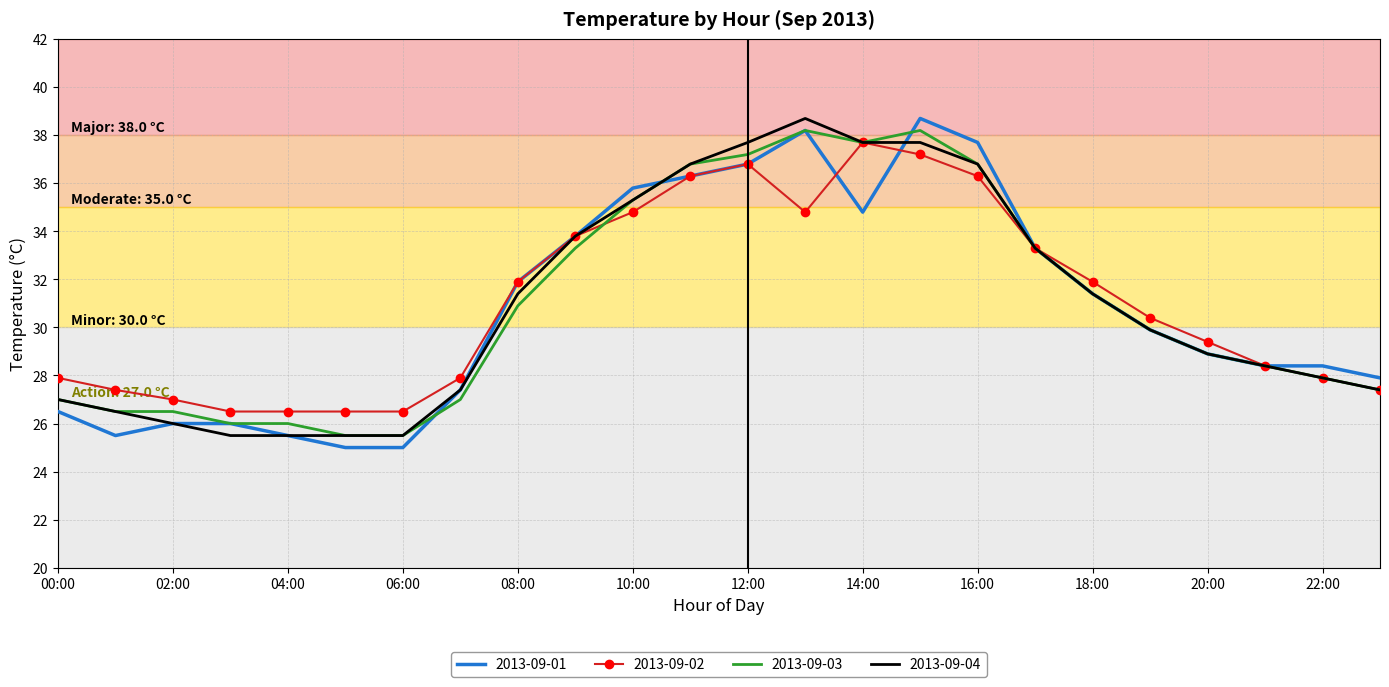

Which series has the widest spread of values?

2013-09-01